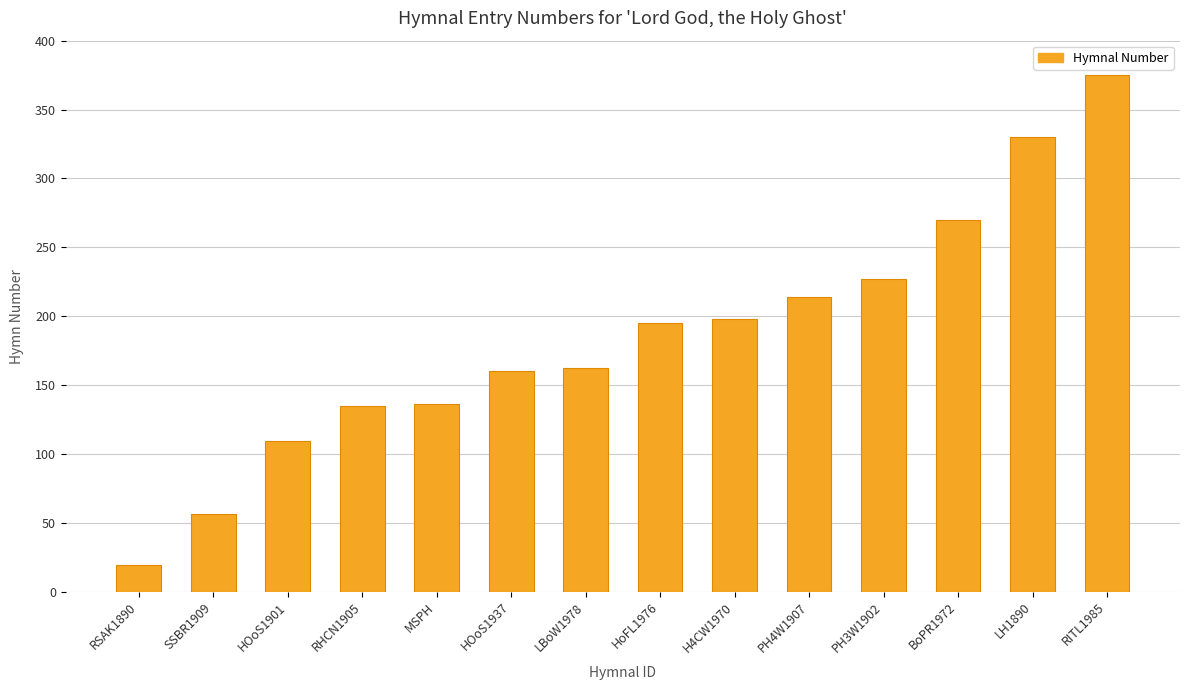

What is the change in value from HOoS1937 to PH4W1907?

+54